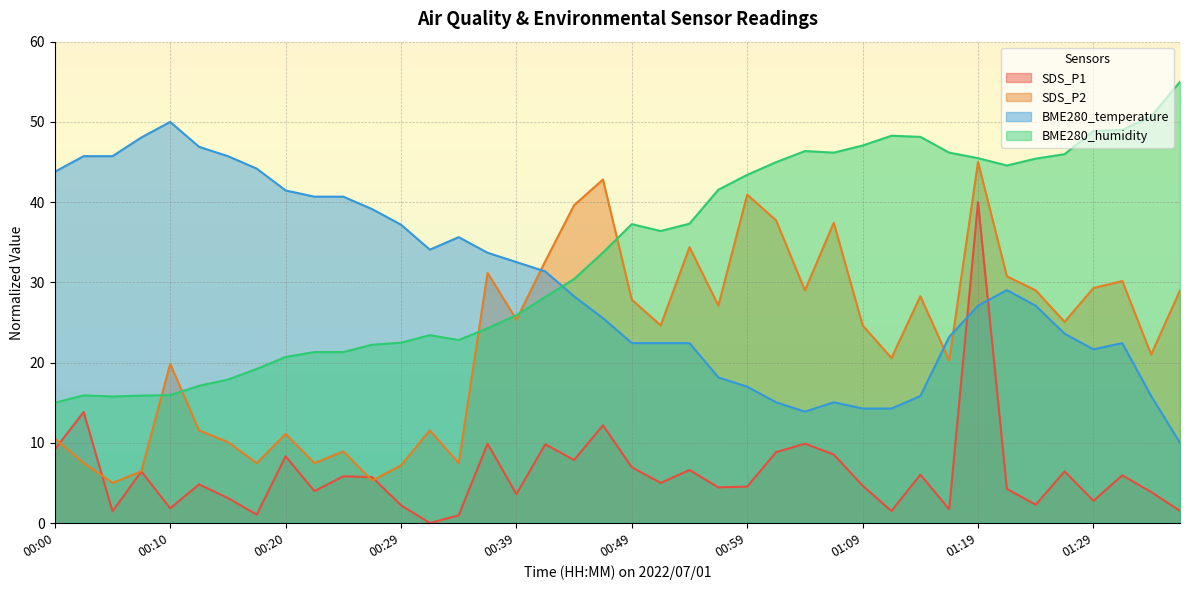

What is the value of the BME280_humidity point at the 19th from the left?

30.4